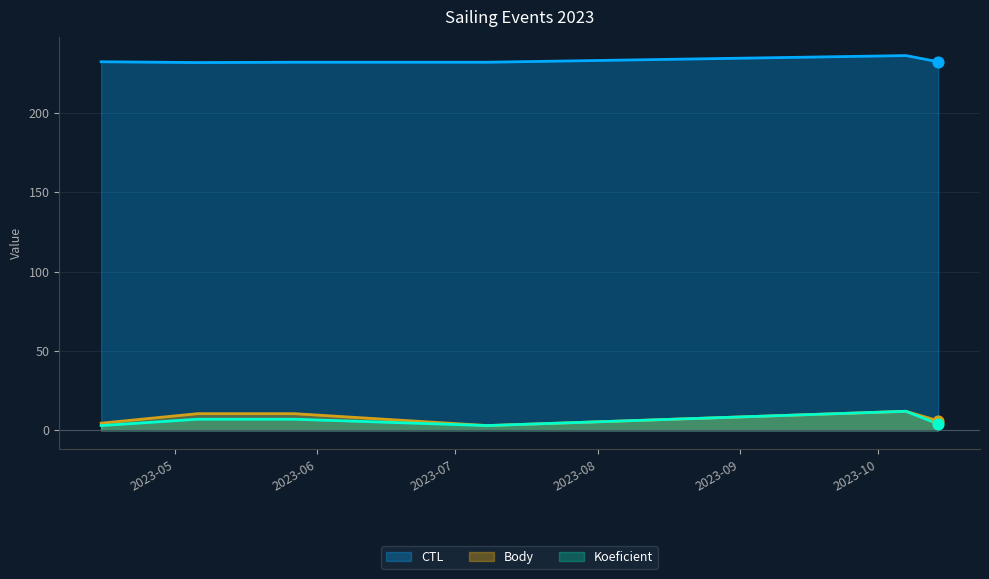

Which series has the largest total across all categories?

CTL